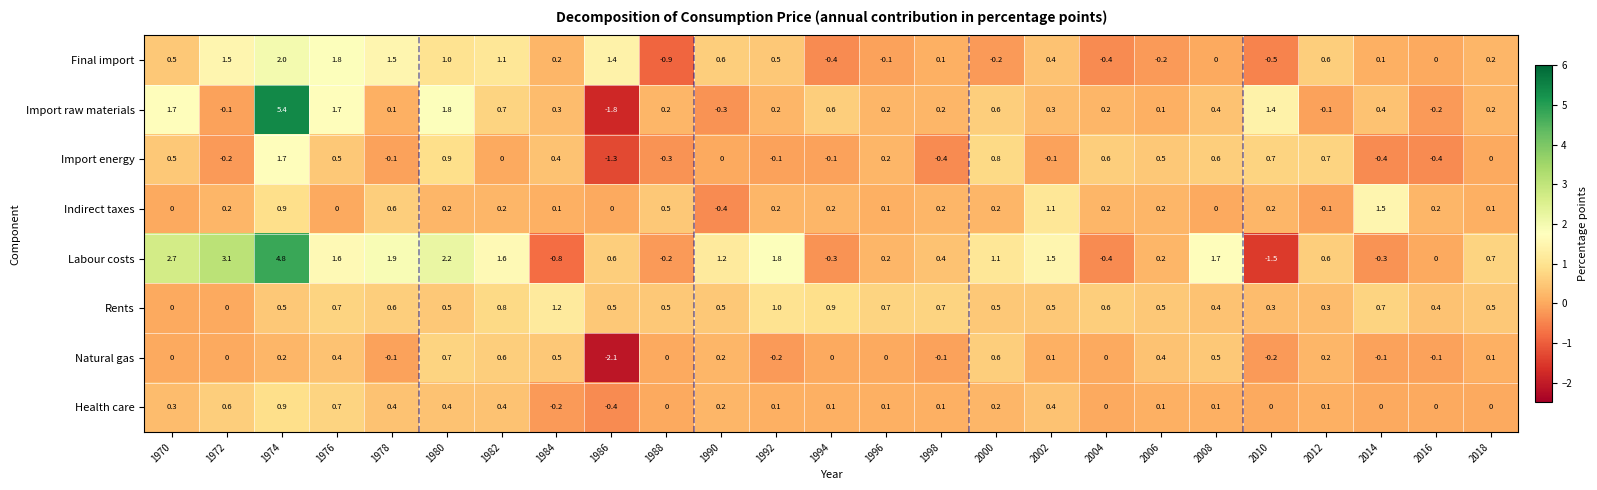

Count the number of data series in this chart.

8